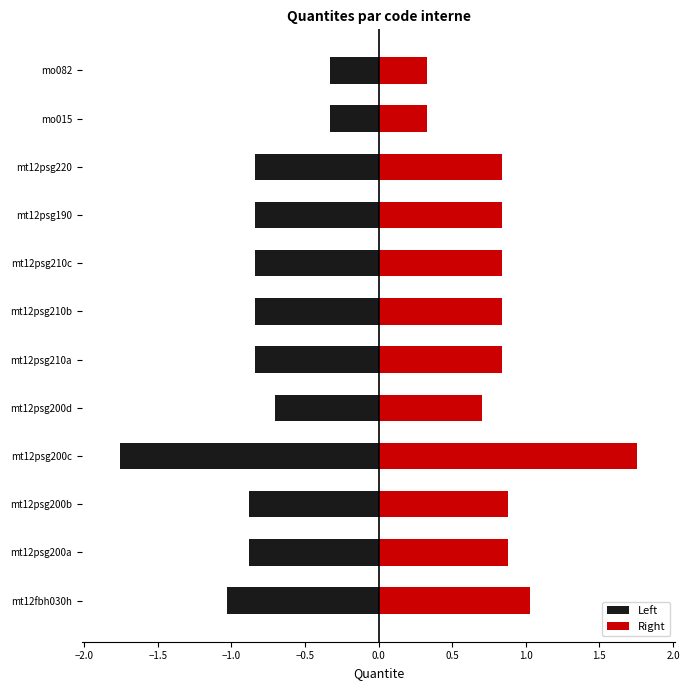

Reading left to right, list all the values displayed in this chart.

Left: -1.0	-0.9	-0.9	-1.8	-0.7	-0.8	-0.8	-0.8	-0.8	-0.8	-0.3	-0.3
Right: 1.0	0.9	0.9	1.8	0.7	0.8	0.8	0.8	0.8	0.8	0.3	0.3